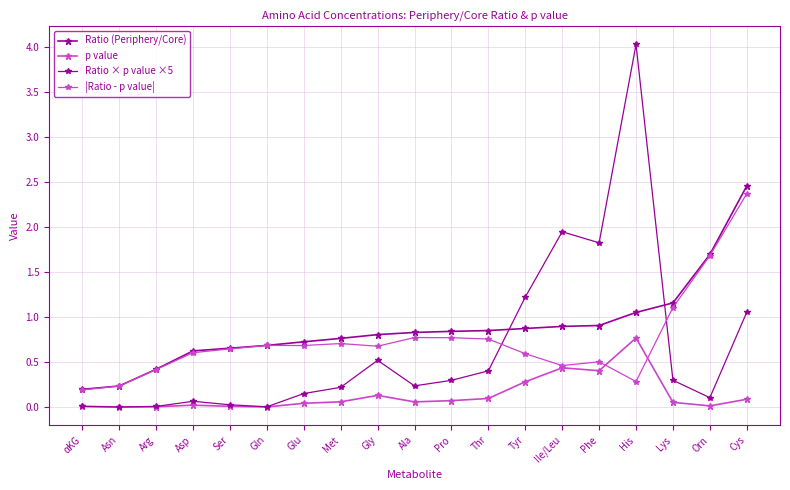

At which label is p value closest to 0?

Asn